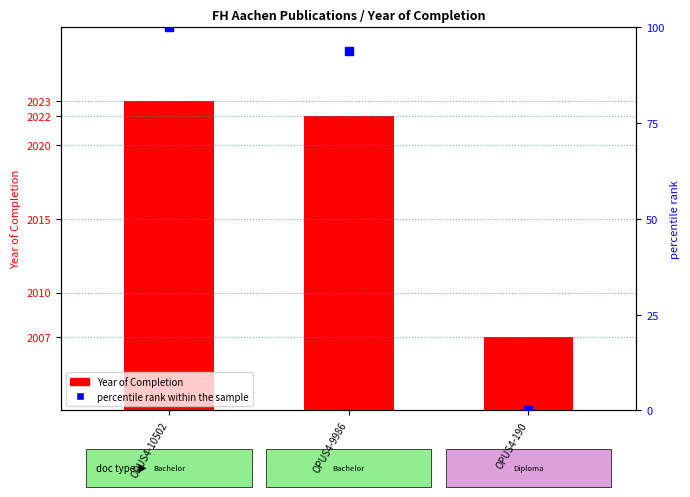

Is the value of Year of Completion at OPUS4-10502 greater than the value of percentile rank within the sample at OPUS4-10502?

Yes